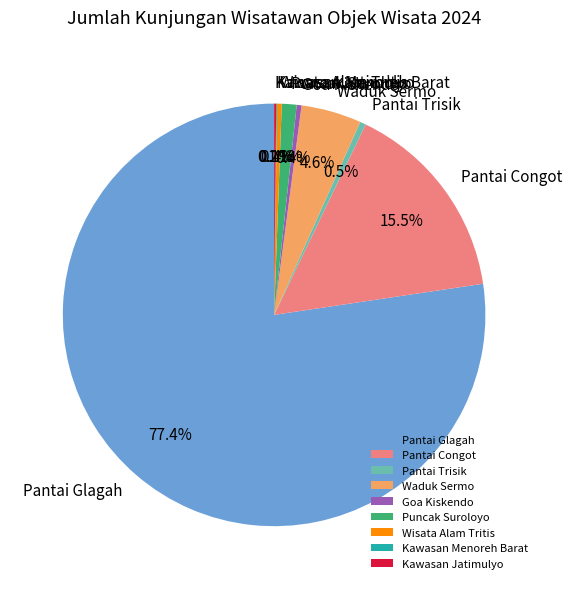

Which has a higher value, Pantai Glagah or Puncak Suroloyo?

Pantai Glagah